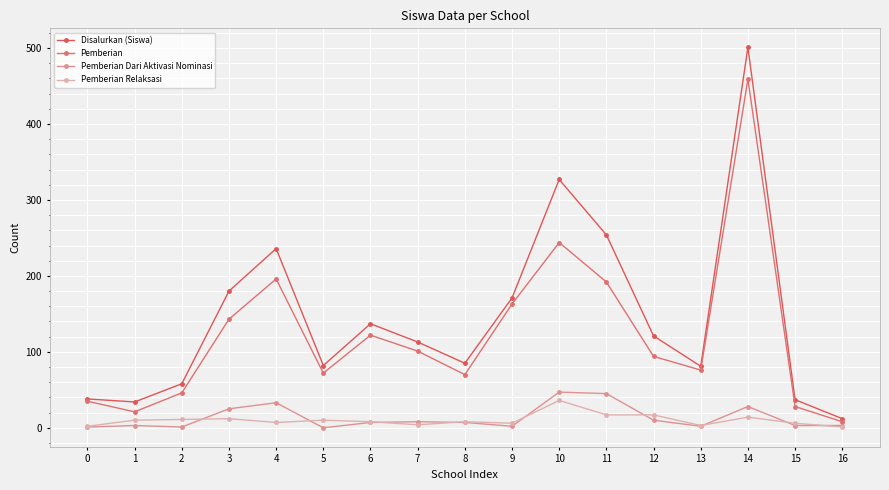

Which series has the largest total across all categories?

Disalurkan (Siswa)